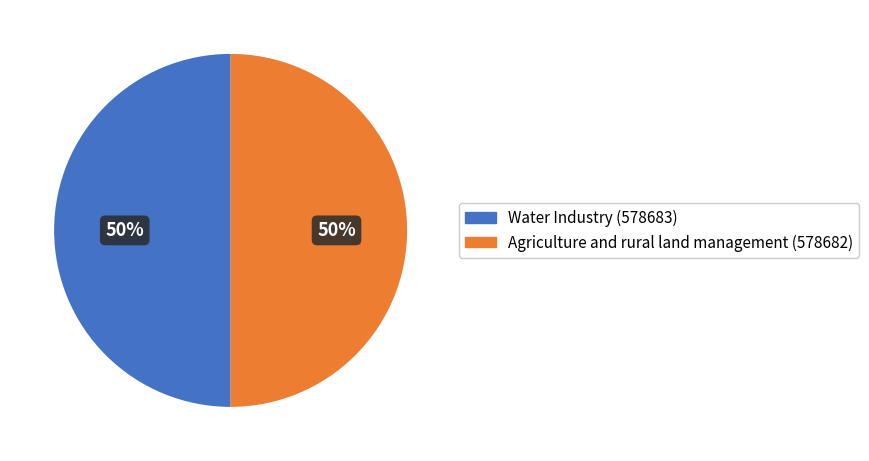

Approximately how many times larger is the value at Water Industry compared to Agriculture and rural land management?

1.0